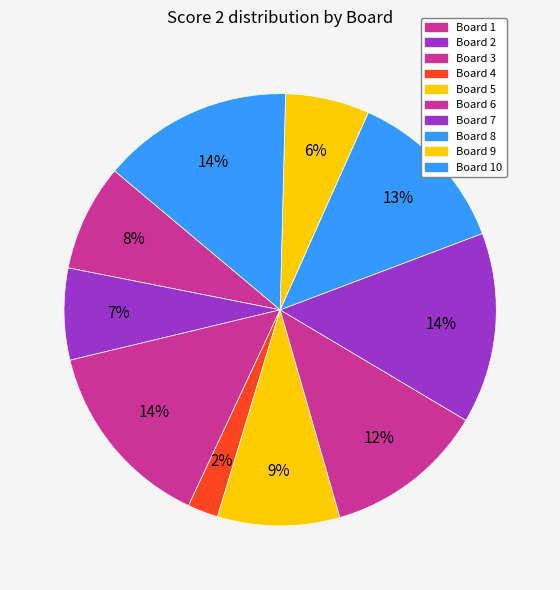

Count the number of slices in the pie.

10